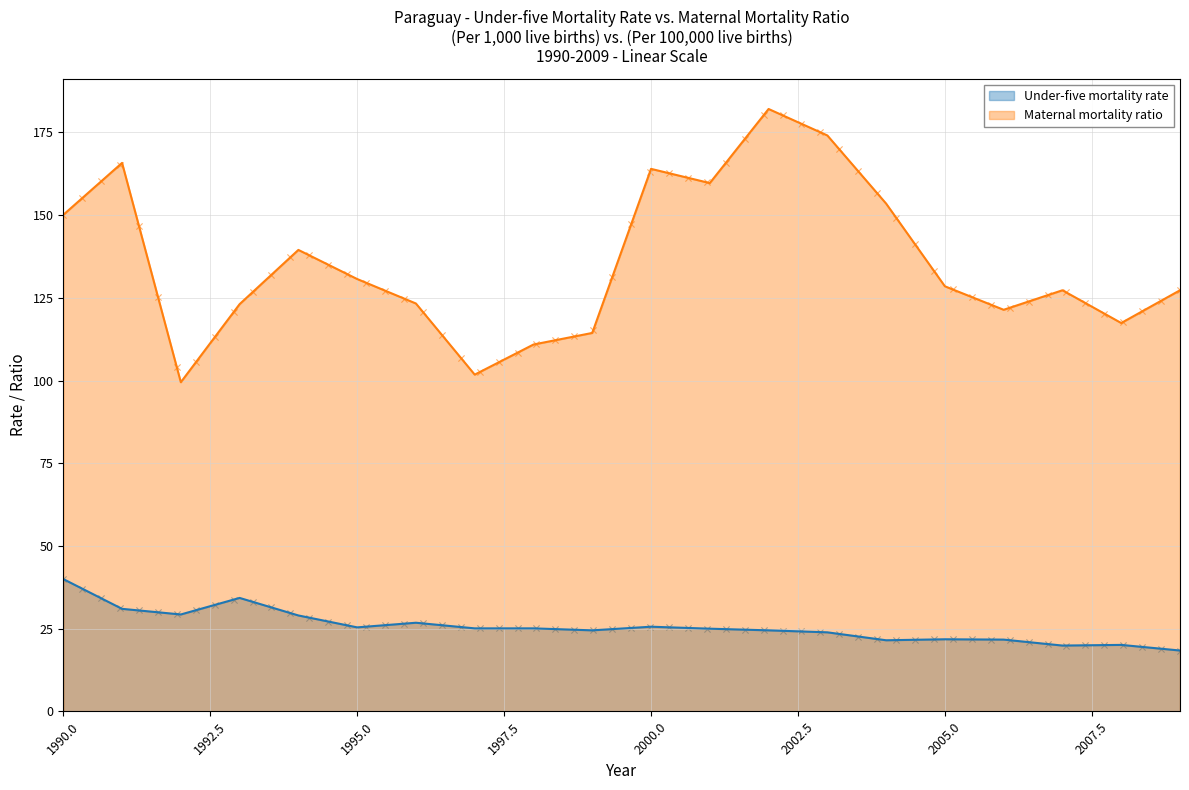

Which series reaches the minimum Y coordinate?

Under-five mortality rate